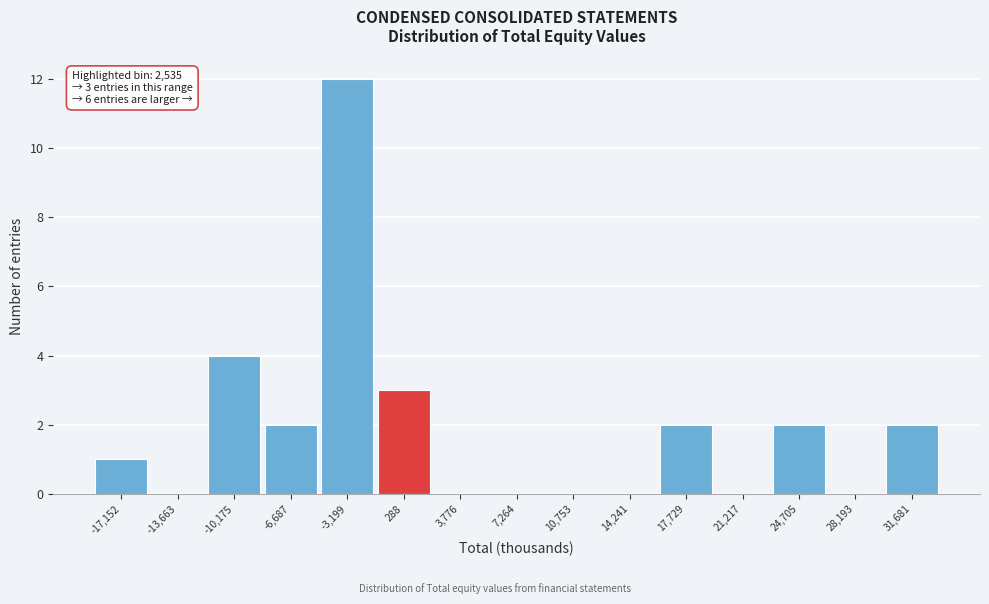

Reading right to left, transcribe all the data shown in this chart.

31,681=2	28,193=0	24,705=2	21,217=0	17,729=2	14,241=0	10,753=0	7,264=0	3,776=0	288=3	-3,199=12	-6,687=2	-10,175=4	-13,663=0	-17,152=1